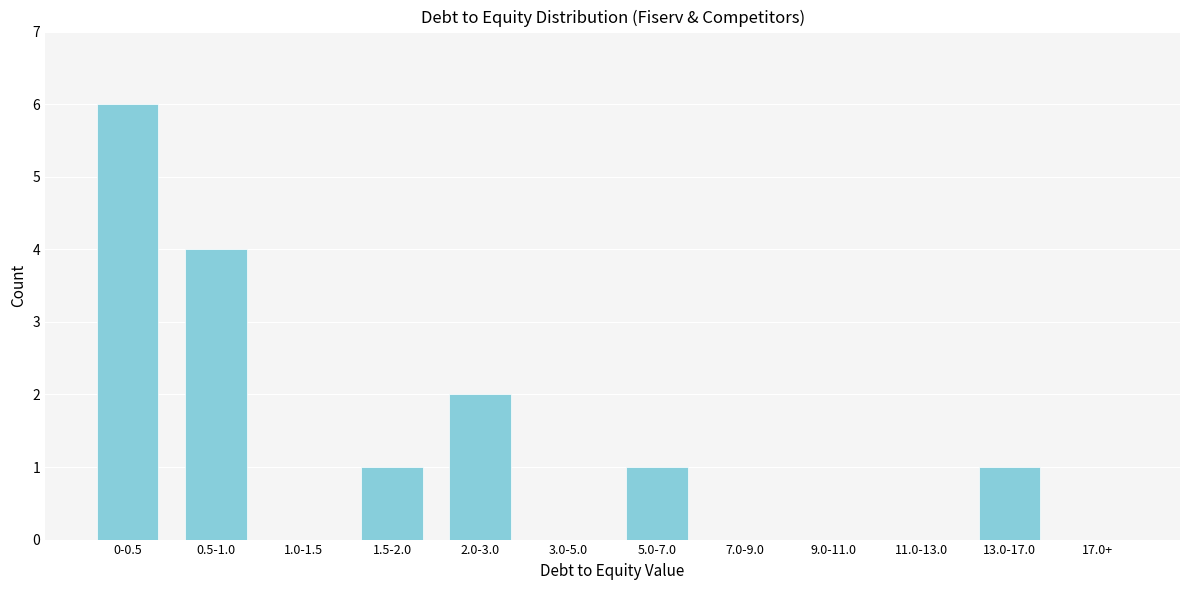

Reading right to left, transcribe all the data shown in this chart.

17.0+=0	13.0-17.0=1	11.0-13.0=0	9.0-11.0=0	7.0-9.0=0	5.0-7.0=1	3.0-5.0=0	2.0-3.0=2	1.5-2.0=1	1.0-1.5=0	0.5-1.0=4	0-0.5=6